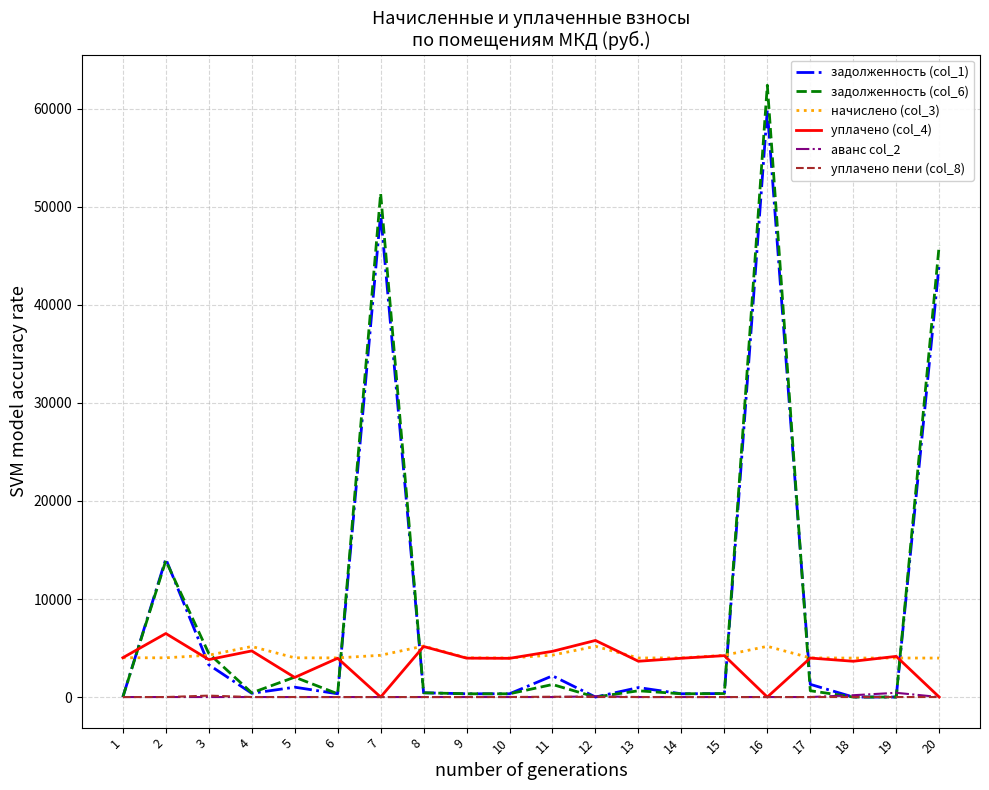

The value of уплачено (col_4) at 16 is 0.0. True or false?

True